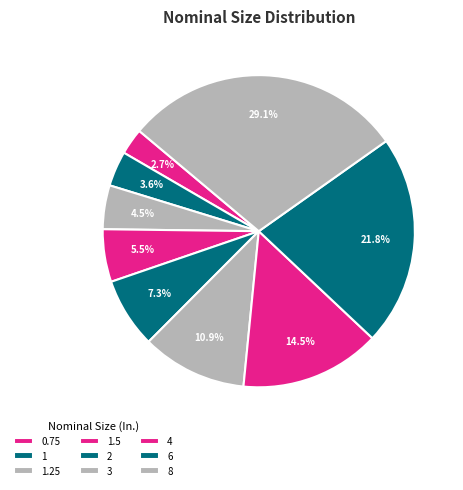

How many segments does this pie chart have?

9